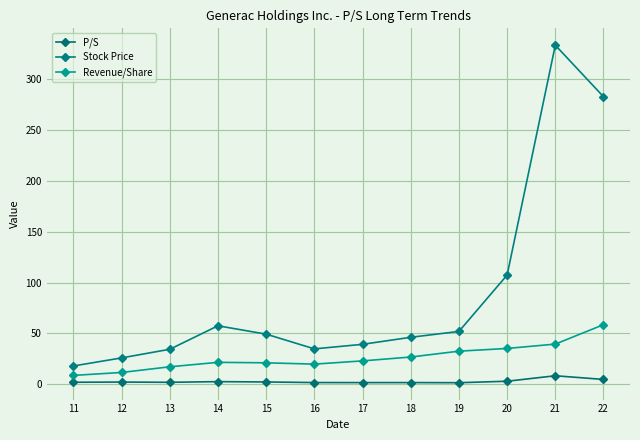

Does the chart have visible grid lines?

Yes